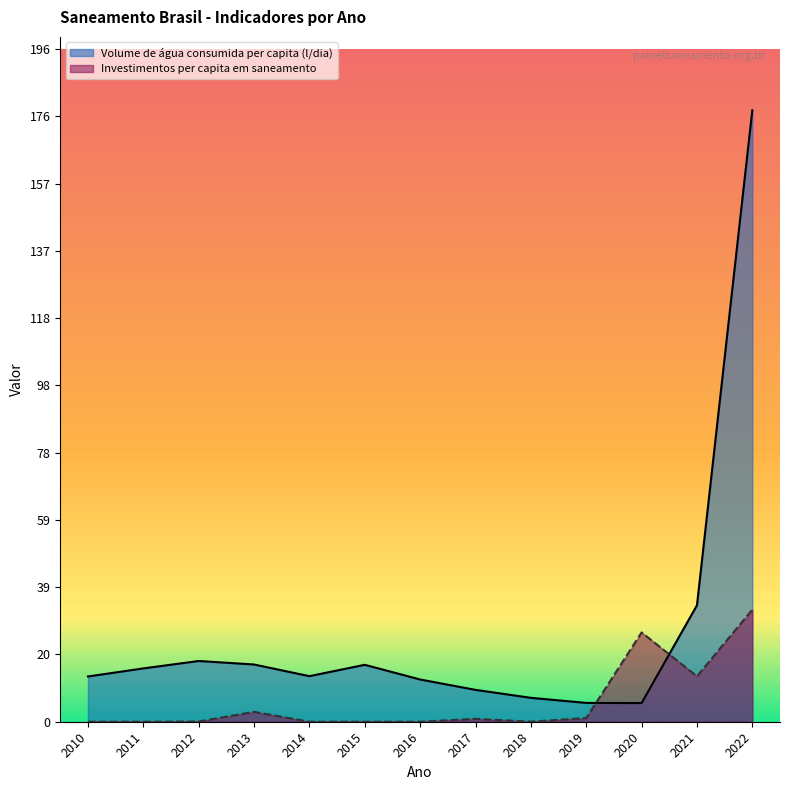

Is the value of Volume de água consumida per capita (l/dia) at 2015 greater than the value of Investimentos per capita em saneamento at 2010?

Yes